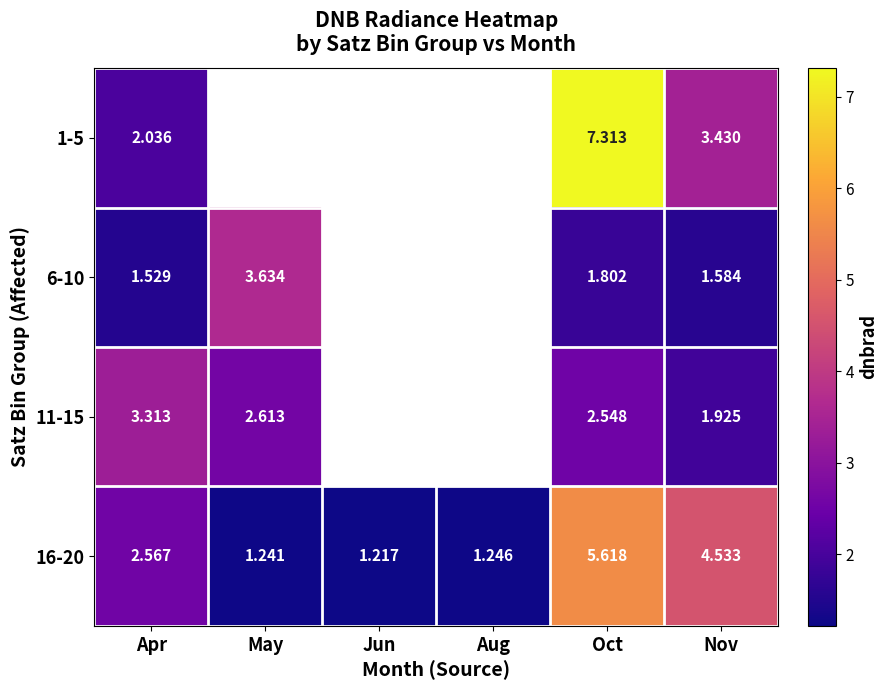

Rank the categories by 16-20 value from lowest to highest.

Jun, May, Aug, Apr, Nov, Oct